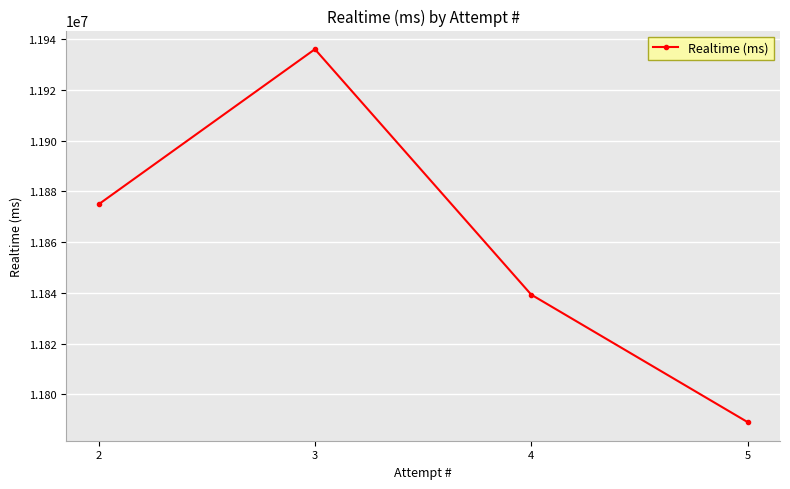

What is the approximate value at 2?

11874936